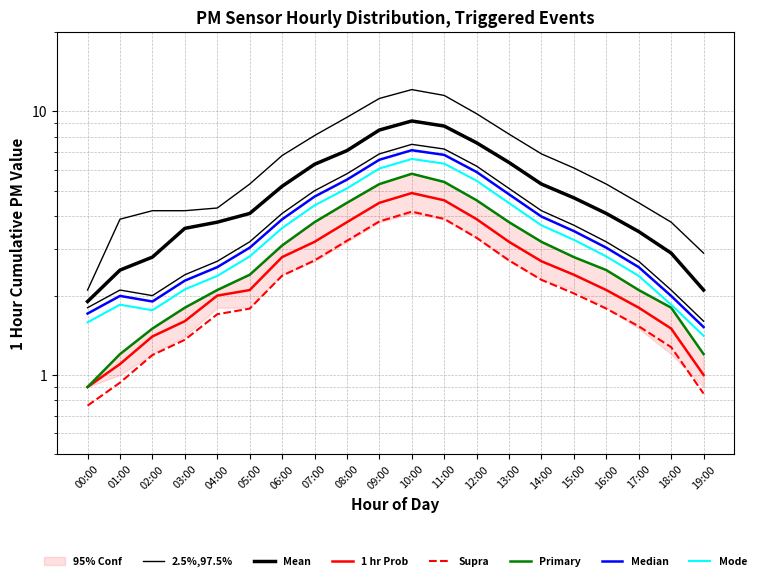

At which category does P2_upper reach its first local peak?

10:00